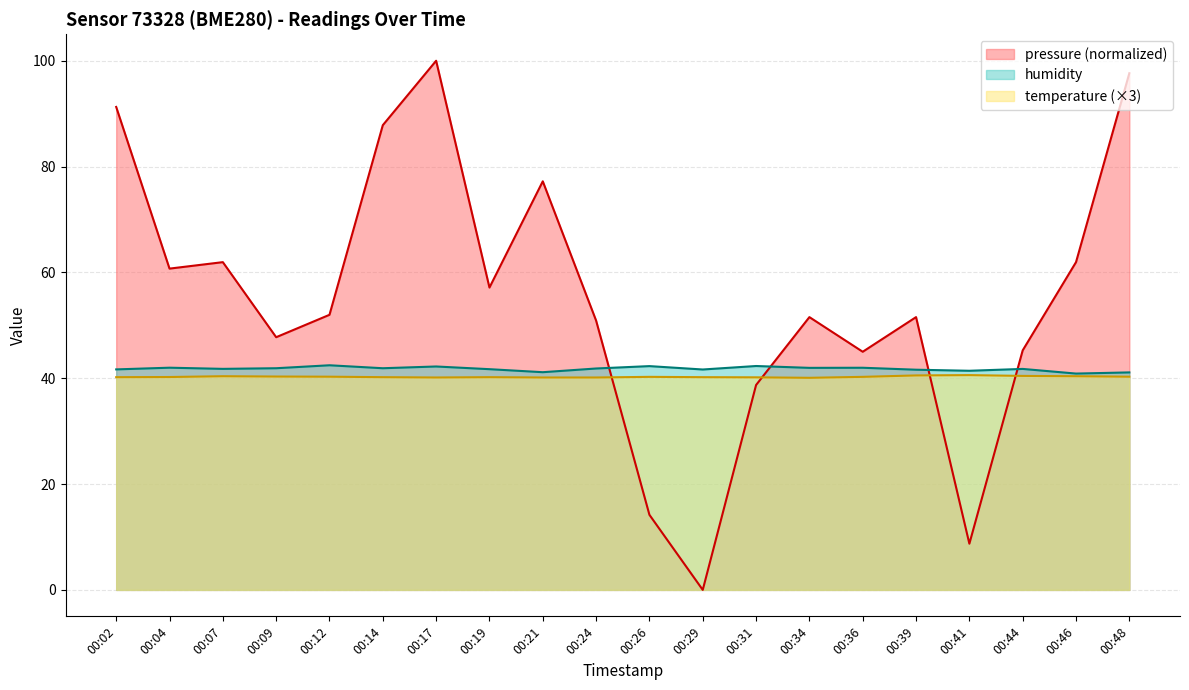

True or false: pressure has more than 0 points higher than both neighbors.

True